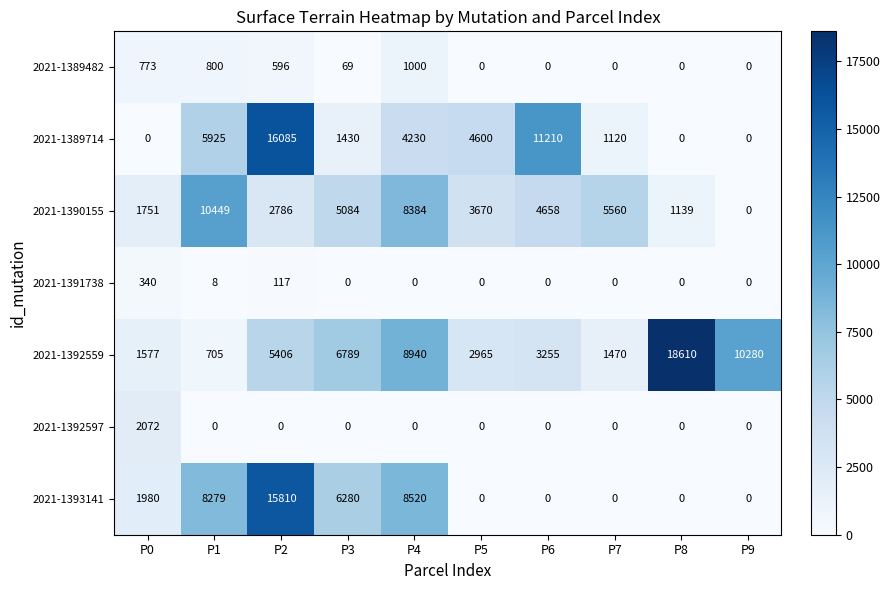

What is the greatest value displayed?

18610